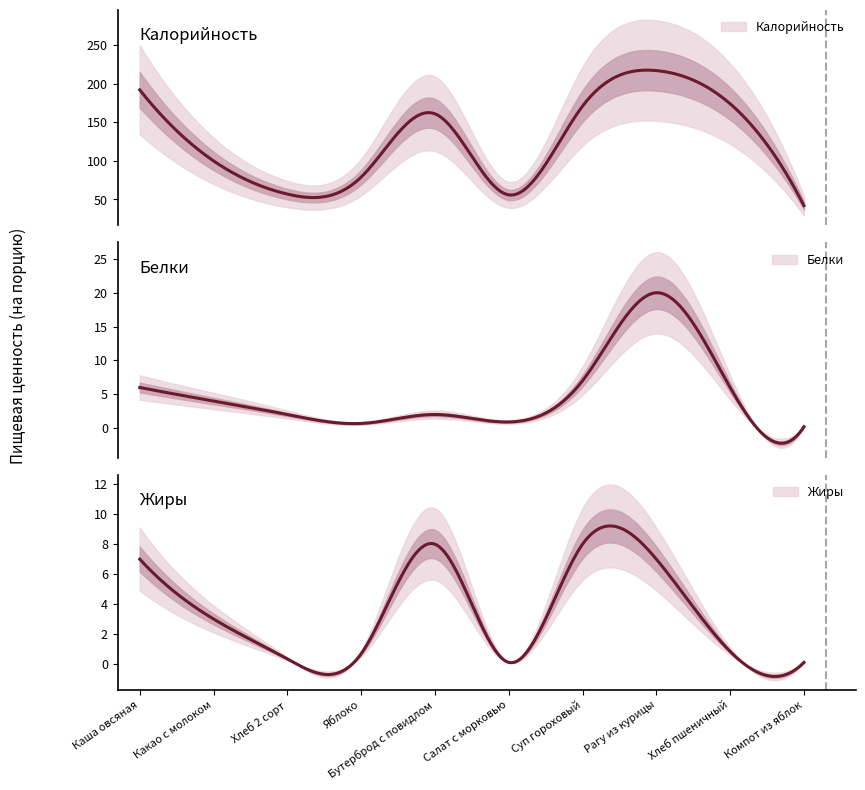

What are all the series names shown in the legend?

Калорийность, Белки, Жиры